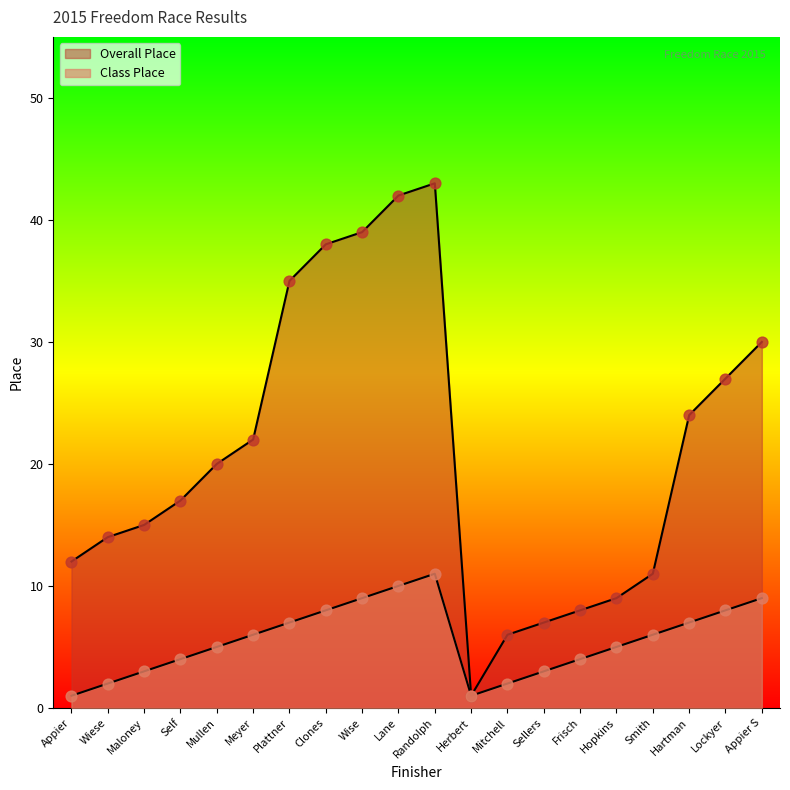

Which series has the largest Y range (max minus min)?

Overall Place